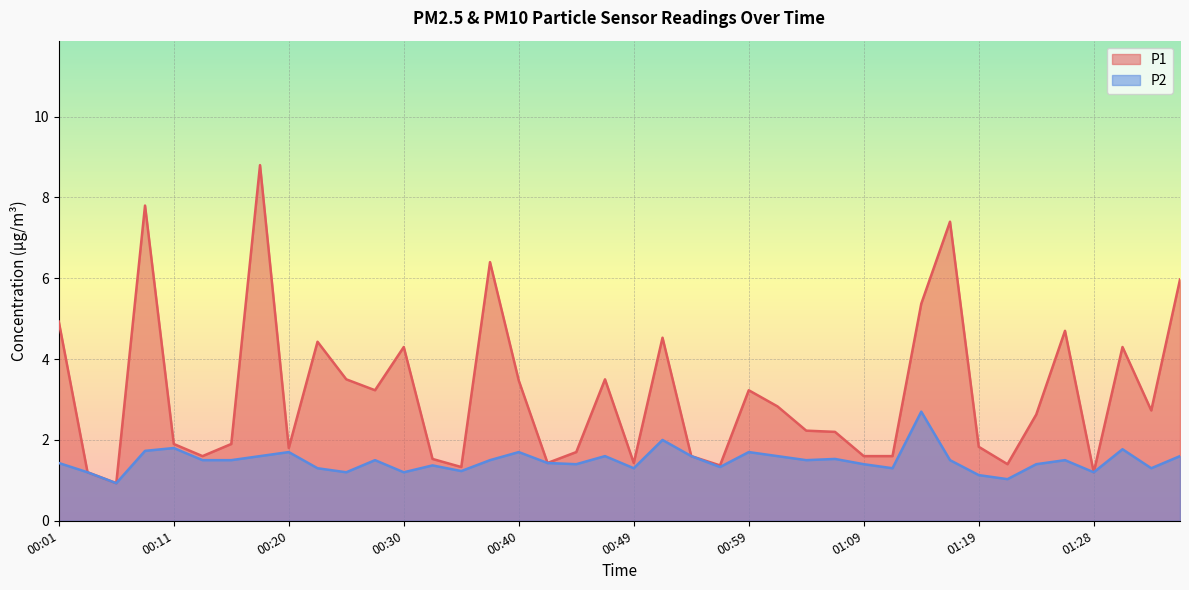

What is the difference between the maximum and minimum values in the P1 series?

7.9